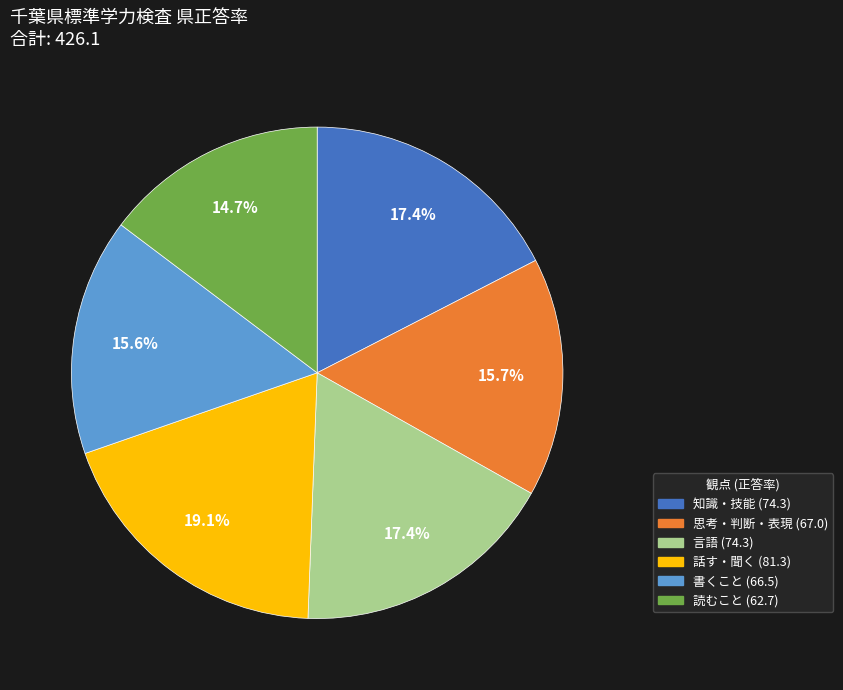

Is 言語 the majority of the pie?

No